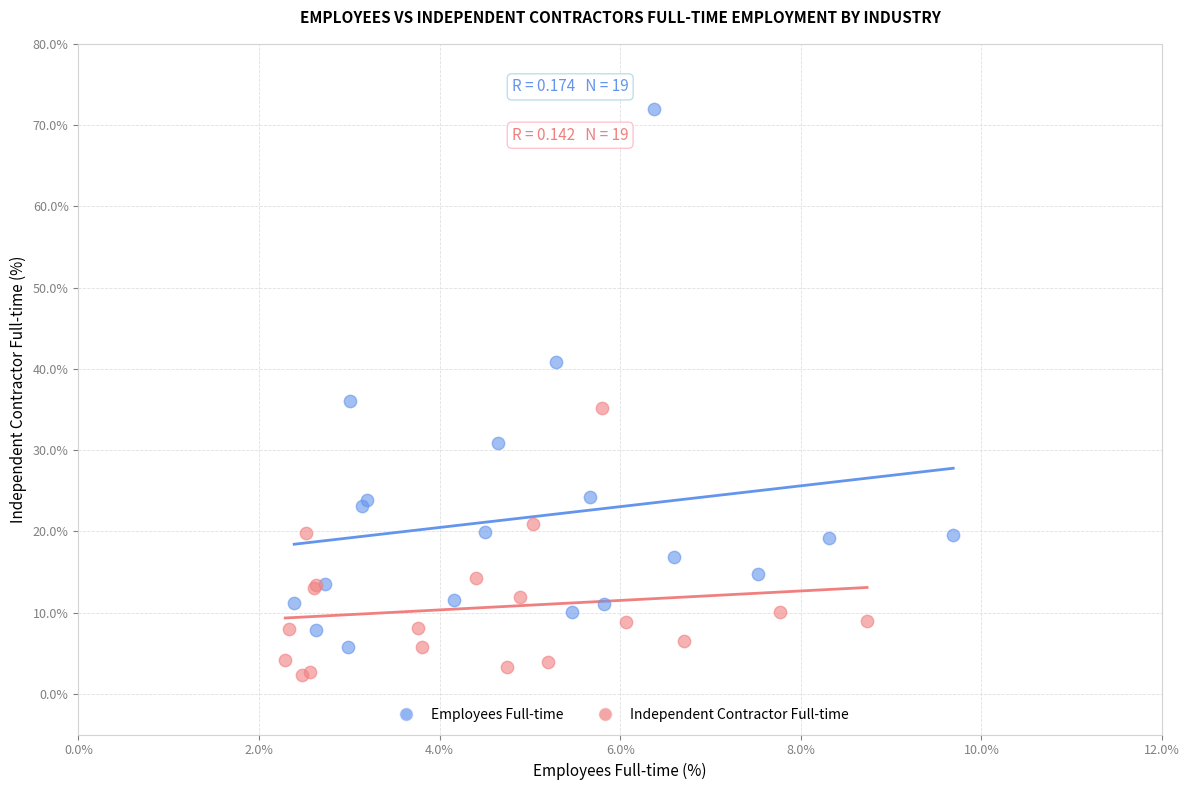

Which series contains the lowest Y value?

Independent Contractor Full-time